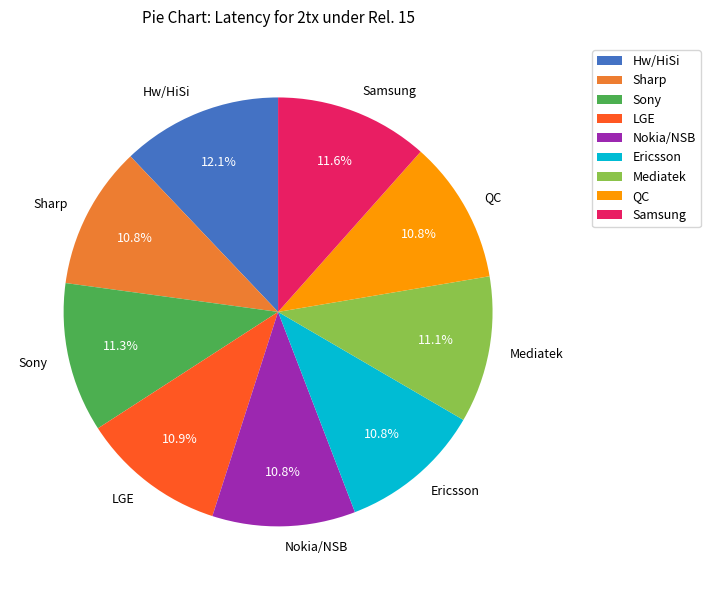

Is it true that Ericsson is 3% of the pie?

False